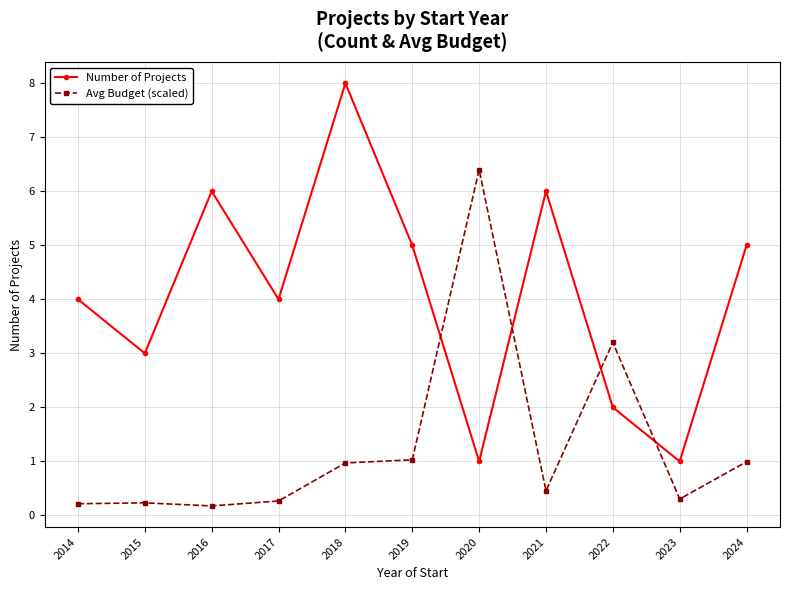

Count the number of categories in the chart.

11